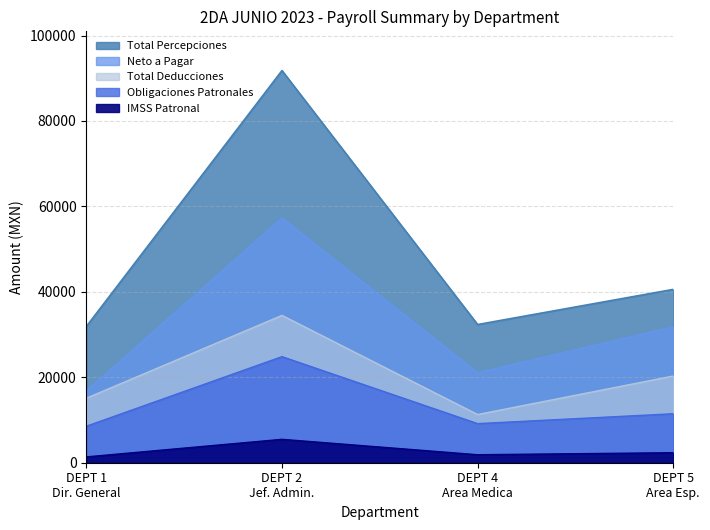

True or false: total_percepciones and sueldo intersect in this chart.

False